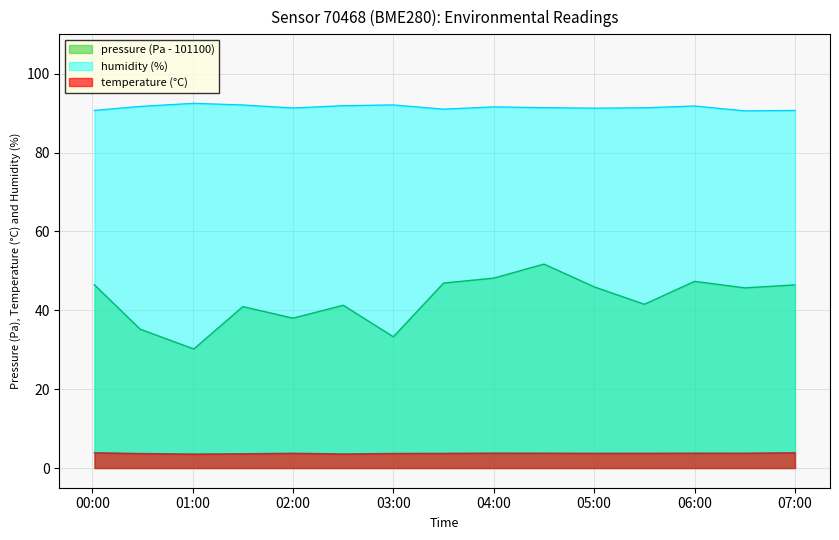

What is the sum of the pressure values at 2023-01-31T01:00:45 and 2023-01-31T06:30:00?

75.9